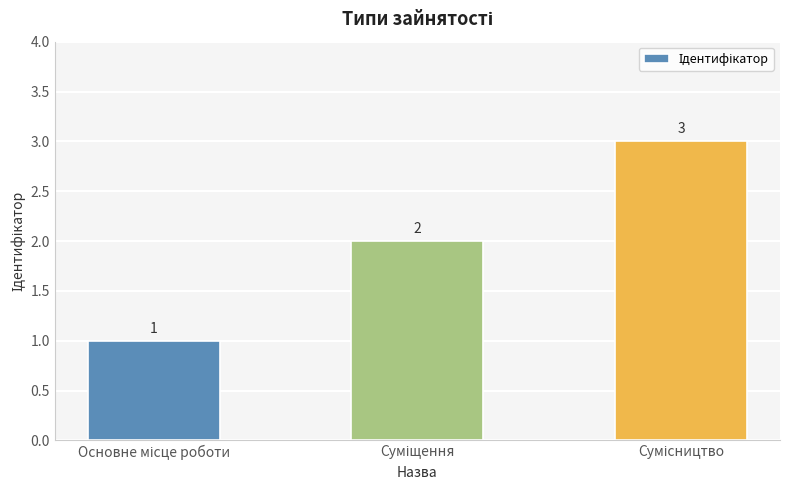

How many bars are there in total?

3